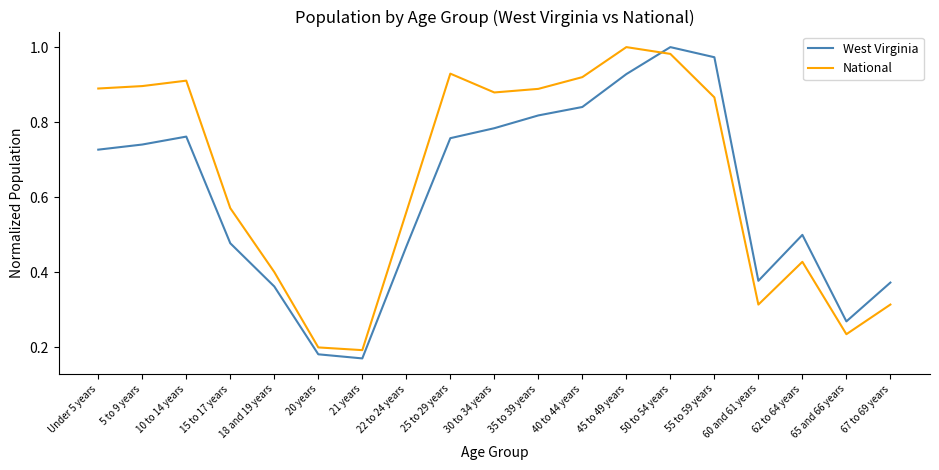

At which category does the chart reach its minimum across all series?

21 years